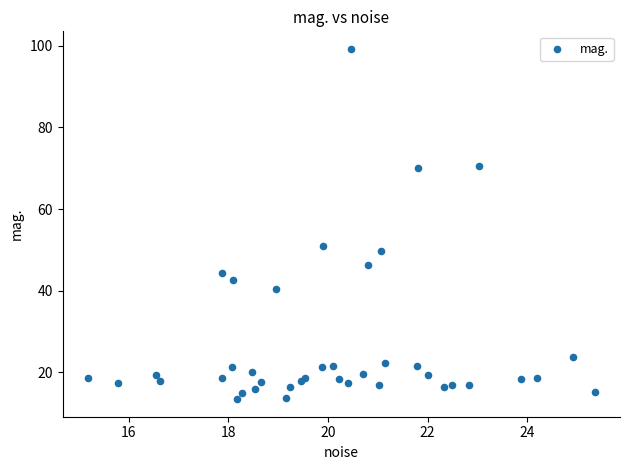

What Y value in the scatter plot is closest to 56?

50.8